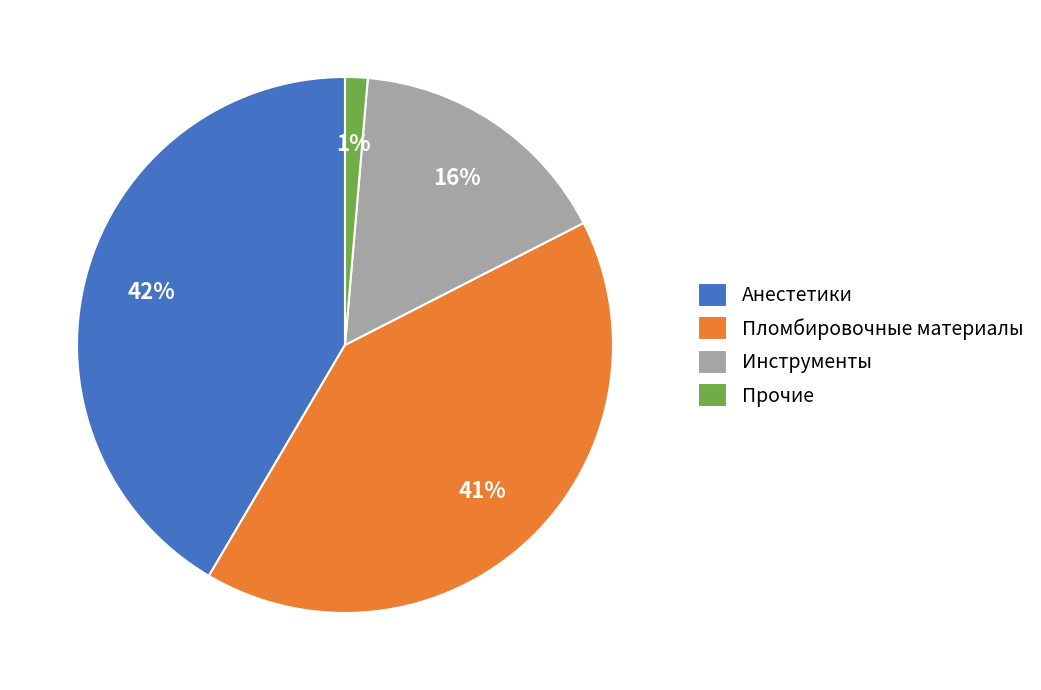

Which category has the smallest portion of the pie?

Прочие